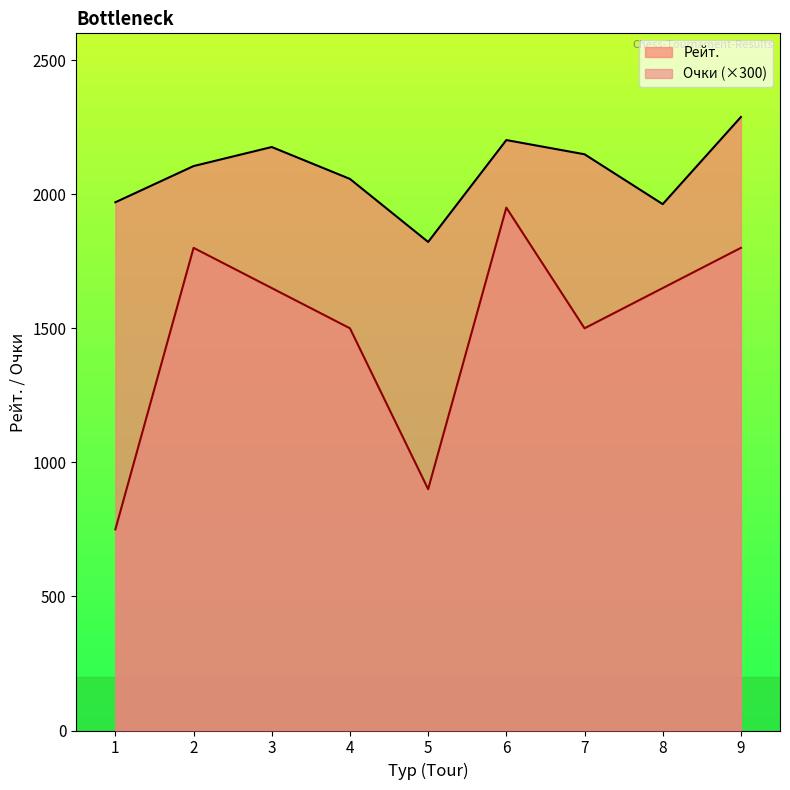

Which has a higher value, 7 or 5?

7